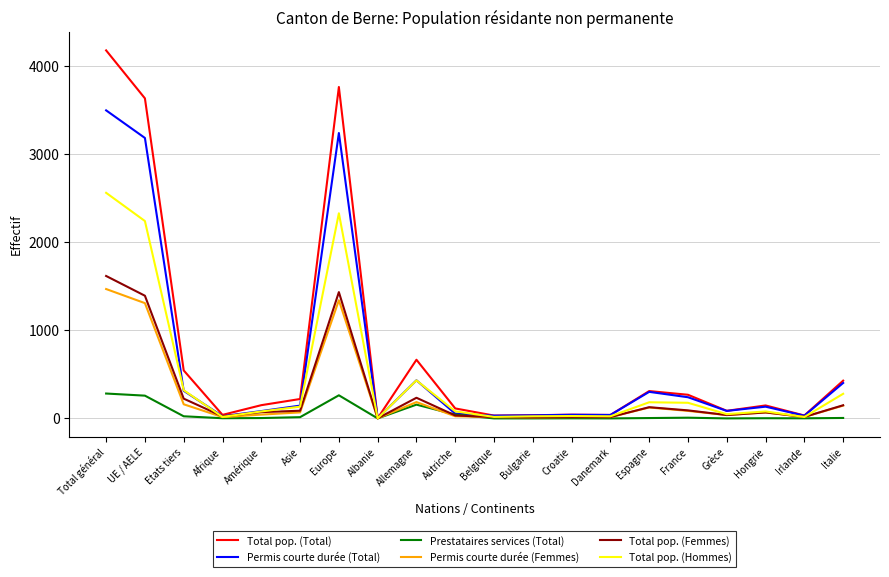

What is the greatest value displayed?

4173